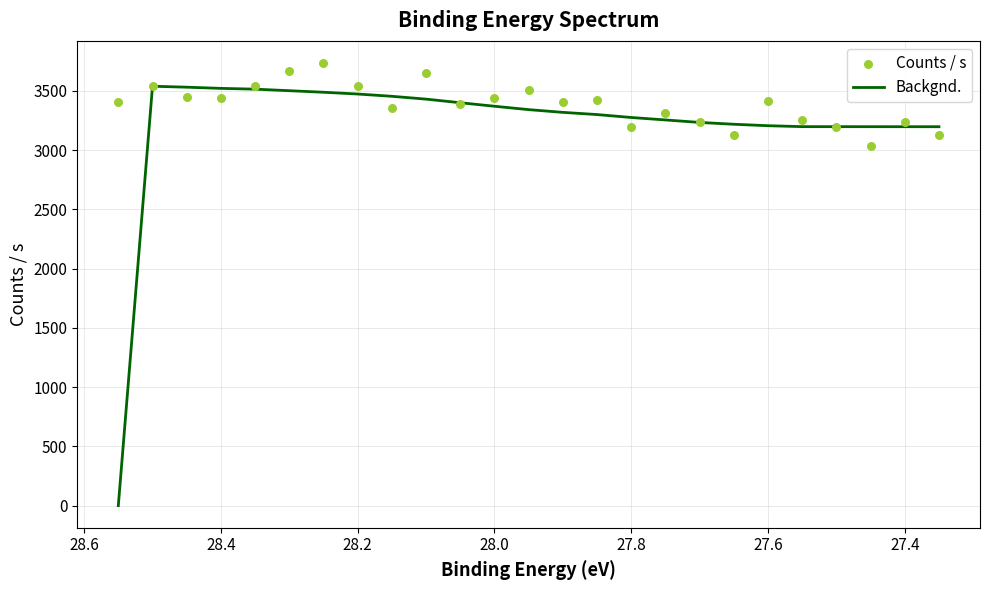

What are all the series names shown in the legend?

Backgnd., Counts / s